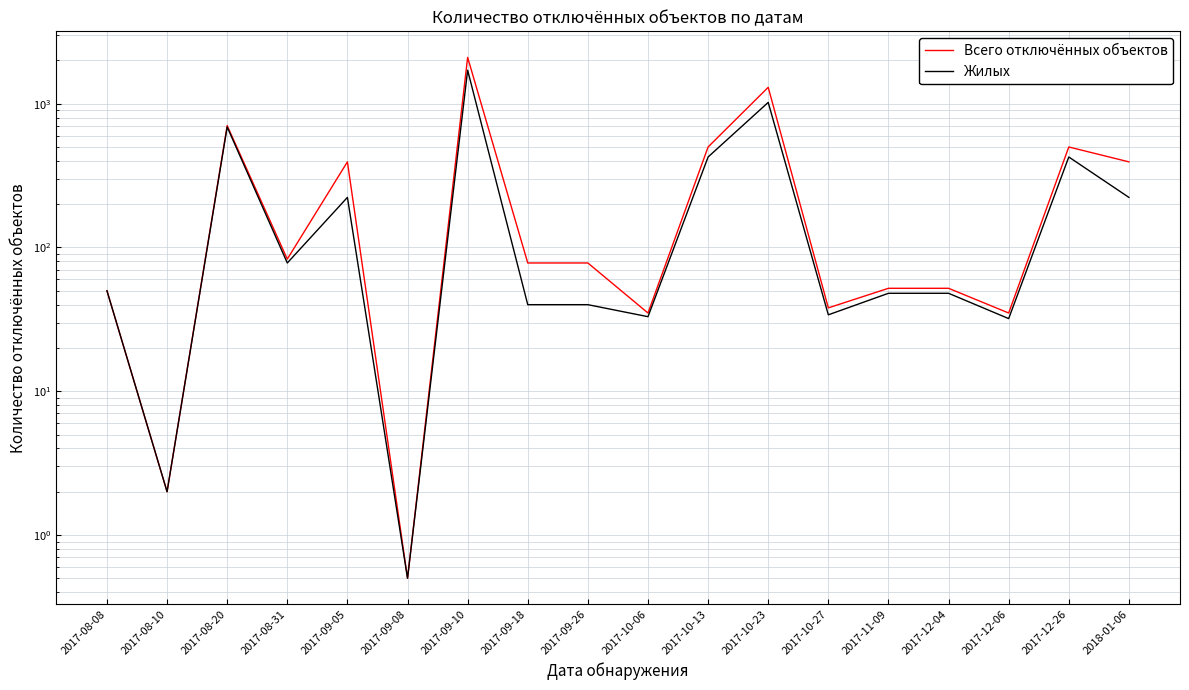

What is the difference between the maximum and second lowest values in the Всего отключённых объектов series?

2098.0